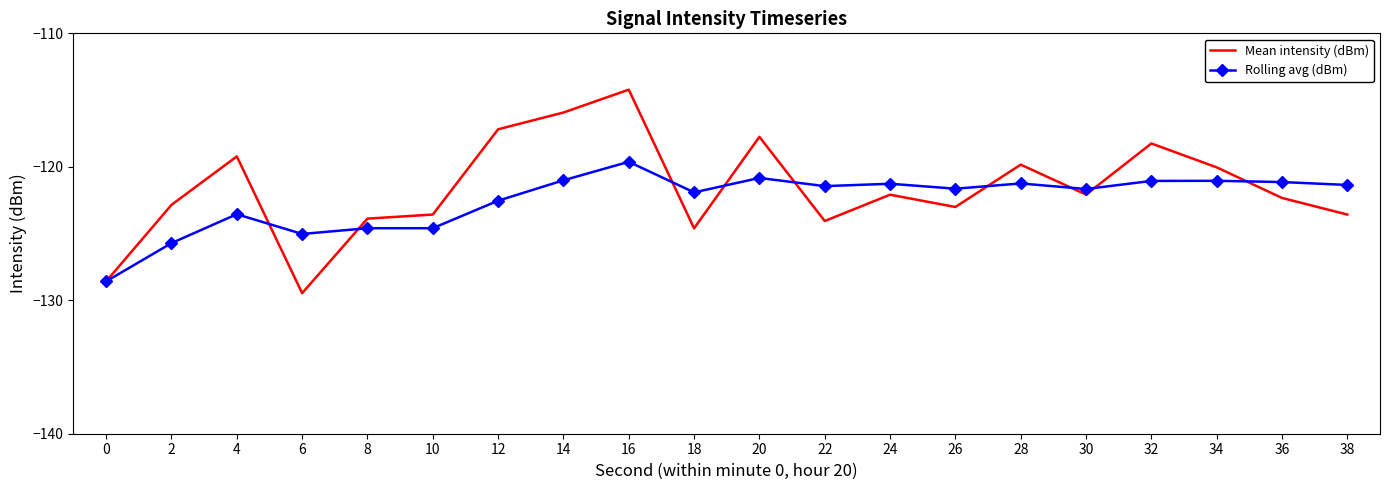

At which category is the sum across all series the highest?

16